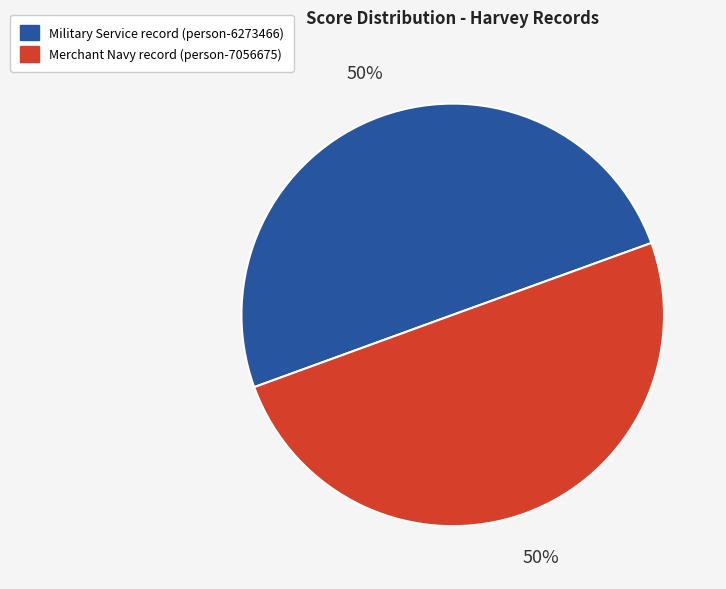

How many slices are in this pie chart?

2